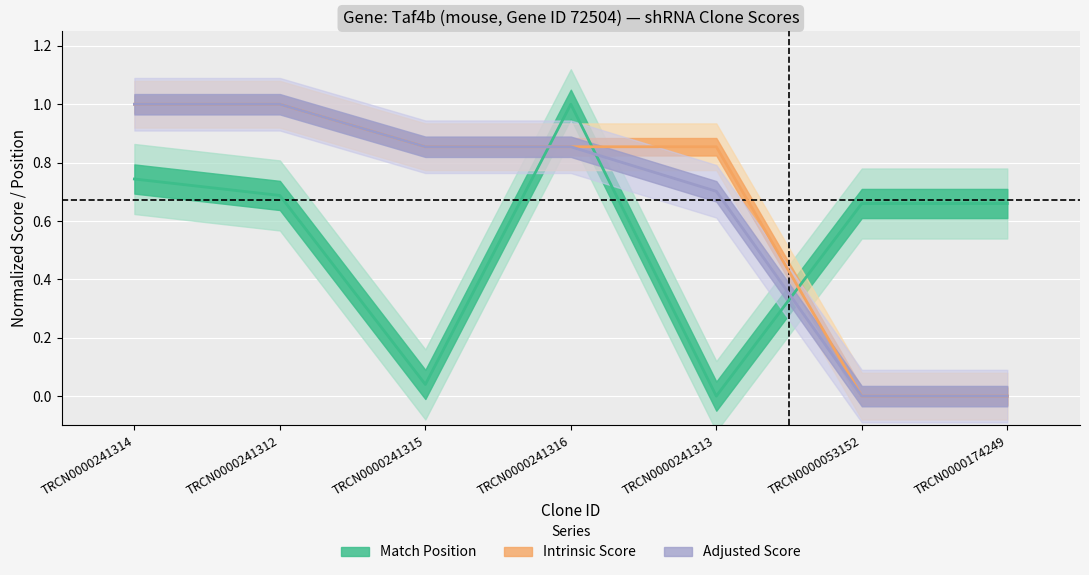

Reading left to right, list all the values displayed in this chart.

Match Position: 0.7	0.7	0.0	1.0	0.0	0.7	0.7
Adjusted Score: 1.0	1.0	0.9	0.9	0.7	0.0	0.0
Intrinsic Score: 1.0	1.0	0.9	0.9	0.9	0.0	0.0